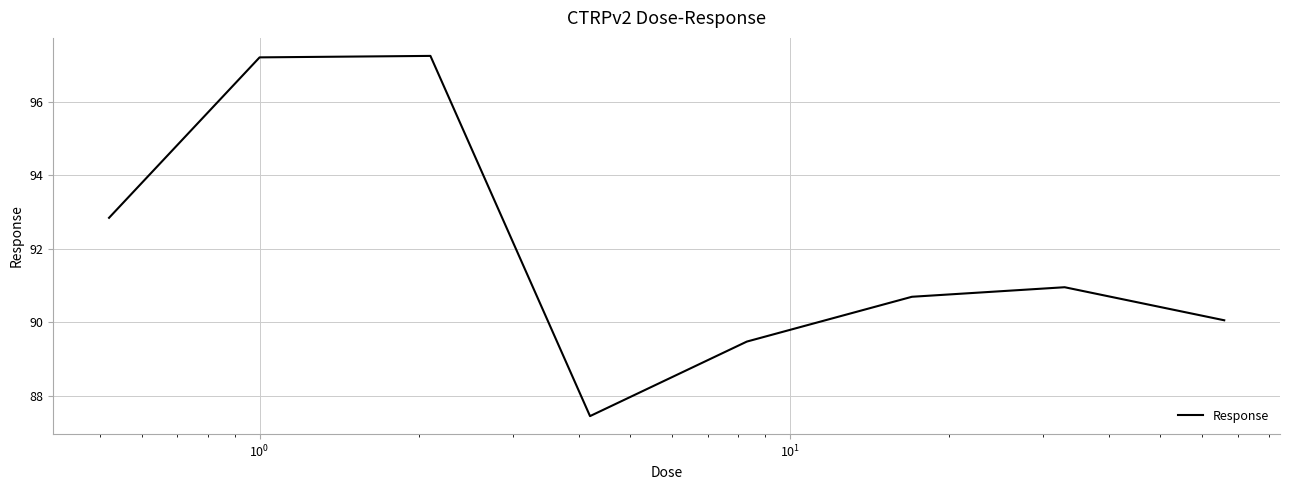

Count the number of categories in the chart.

8